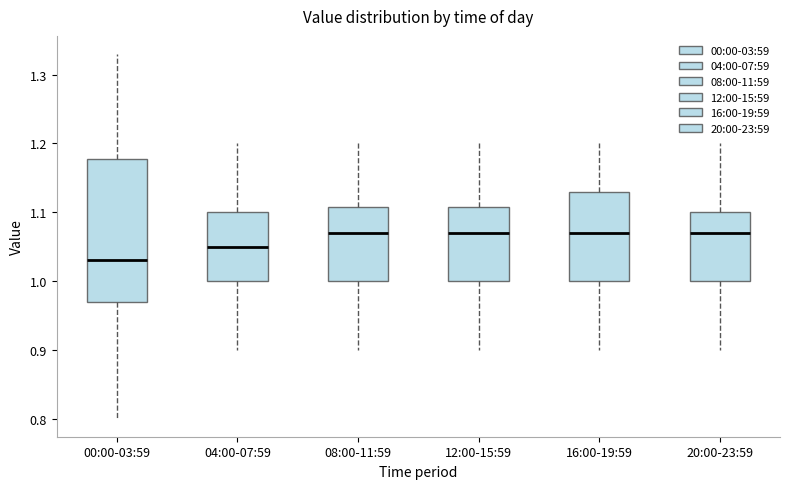

Where does the median line of the box for 00:00-03:59 sit on the y-axis? The values are not printed on the chart, so give them approximately, as read against the axis.

1.03